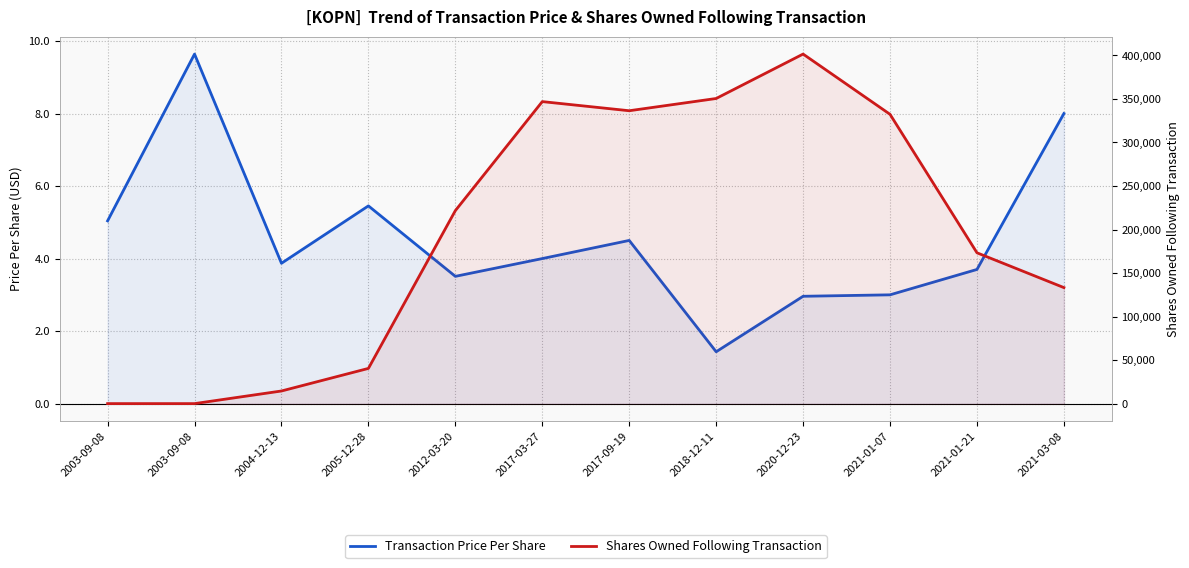

Reading right to left, transcribe all the data shown in this chart.

Transaction Price Per Share: 8.0	3.7	3.0	3.0	1.4	4.5	4.0	3.5	5.5	3.9	9.6	5.0
Shares Owned Following Transaction: 133260.0	173260.0	332332.0	401545.0	350506.0	336442.0	346937.0	221696.0	40439.0	14500.0	0.0	0.0